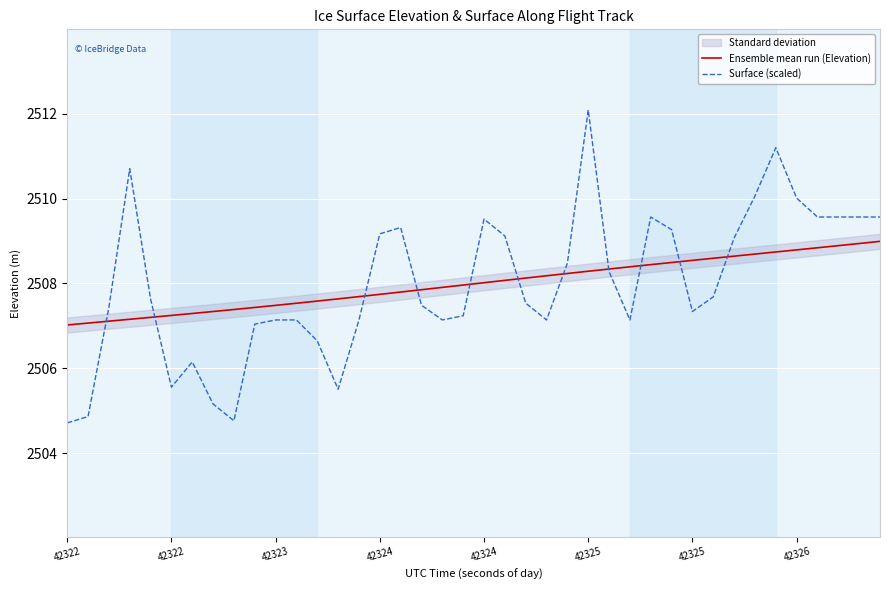

Where is Surface (scaled) nearest to the value 2508?

26